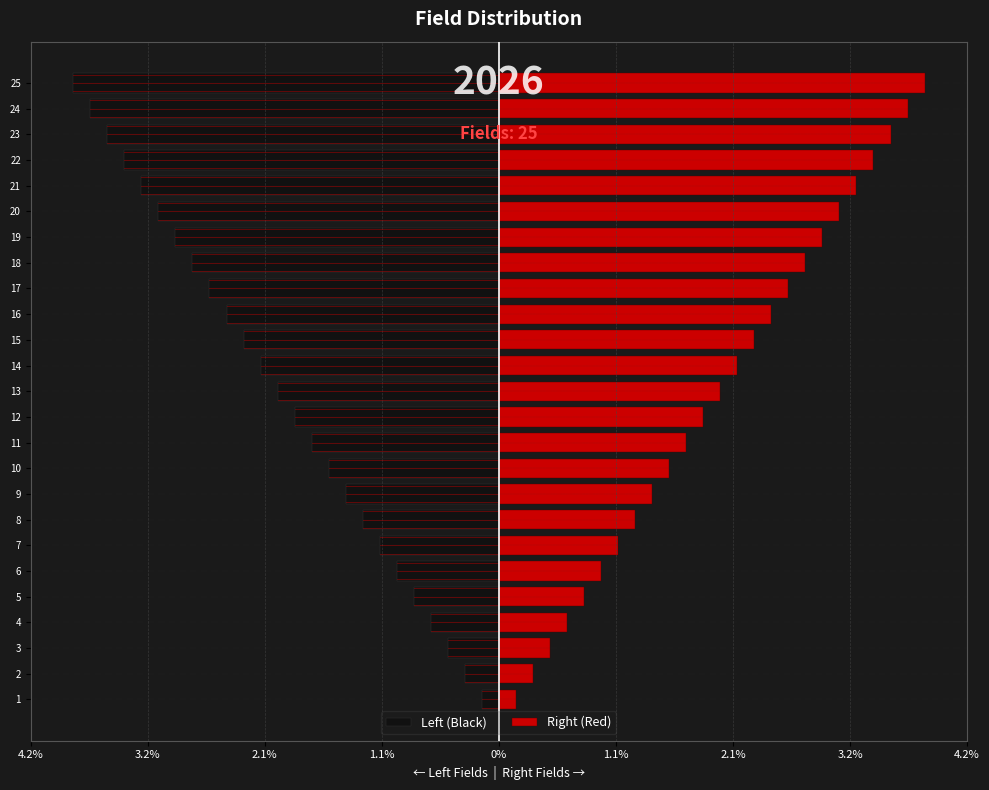

Are the bars grouped side by side (vs. stacked)?

Yes